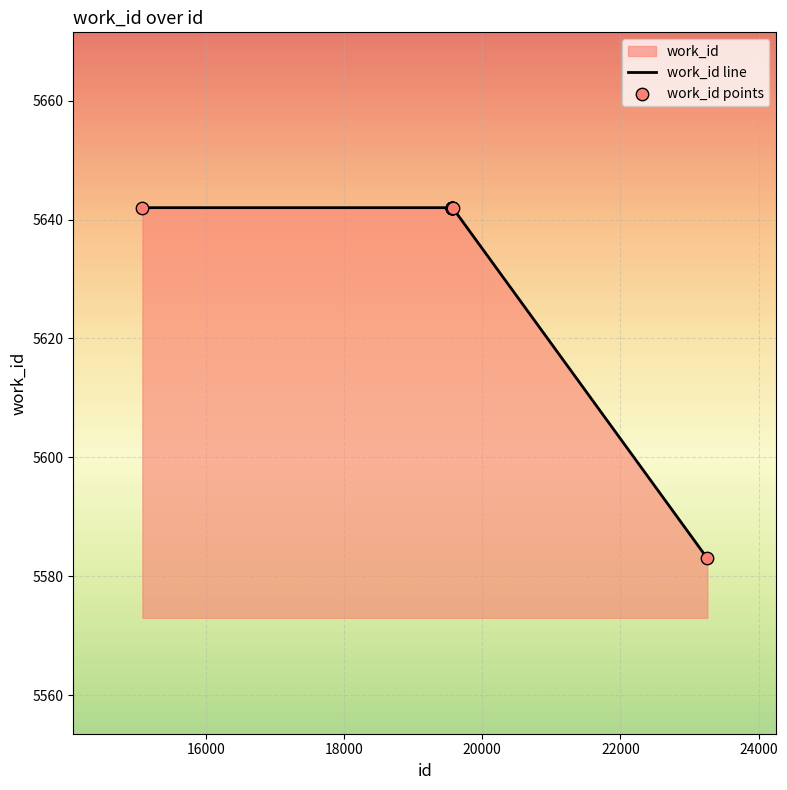

Which series contains the lowest Y value?

work_id line